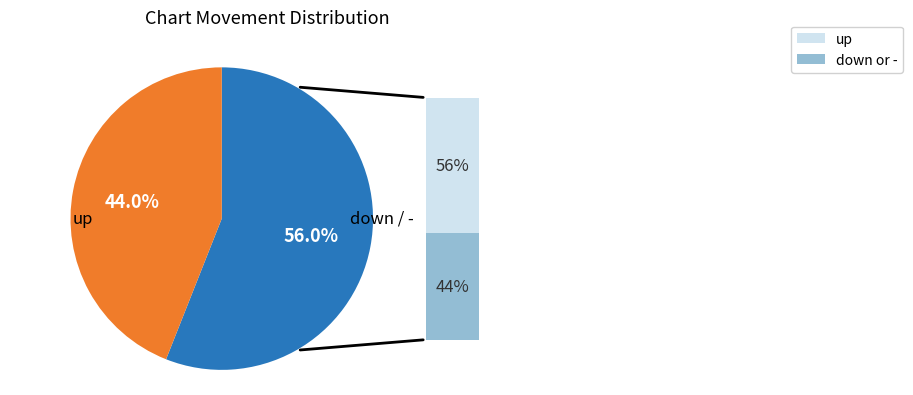

Does any single category account for the majority?

Yes